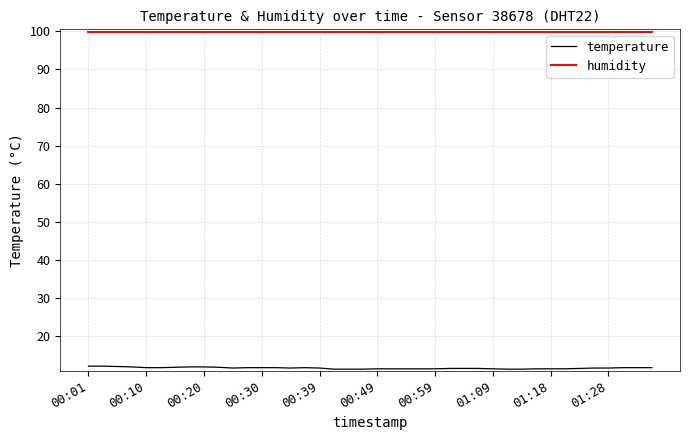

What is the minimum value for humidity?

99.9